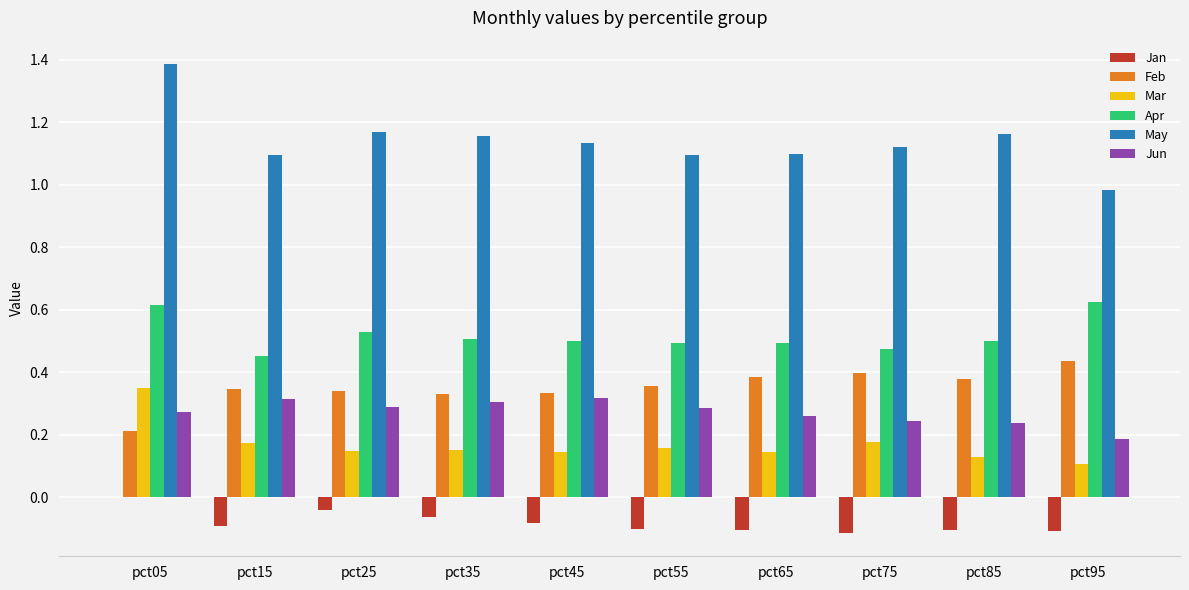

Between pct45 and pct85, which series saw the biggest shift?

Jun